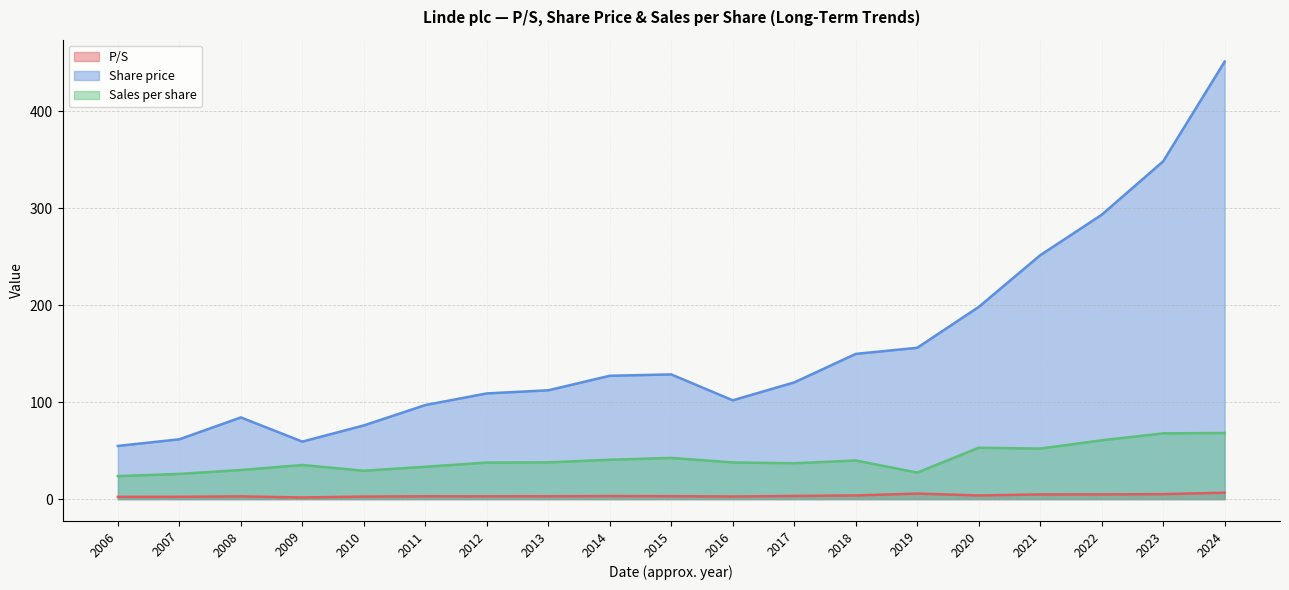

Reading right to left, what are all the values shown in this chart?

P/S: 2006=2.3	2007=2.4	2008=2.8	2009=1.7	2010=2.6	2011=2.9	2012=2.9	2013=3.0	2014=3.1	2015=3.0	2016=2.7	2017=3.3	2018=3.8	2019=5.7	2020=3.7	2021=4.8	2022=4.8	2023=5.1	2024=6.6
Share price: 2006=54.9	2007=61.7	2008=84.2	2009=59.3	2010=76.0	2011=97.0	2012=109.0	2013=112.2	2014=127.2	2015=128.6	2016=101.9	2017=120.4	2018=149.8	2019=156.0	2020=198.2	2021=251.5	2022=293.2	2023=348.4	2024=451.2
Sales per share: 2006=23.7	2007=26.0	2008=30.0	2009=35.2	2010=29.2	2011=33.4	2012=37.7	2013=37.9	2014=40.6	2015=42.5	2016=37.8	2017=37.0	2018=39.8	2019=27.3	2020=53.0	2021=52.1	2022=60.6	2023=67.8	2024=68.2